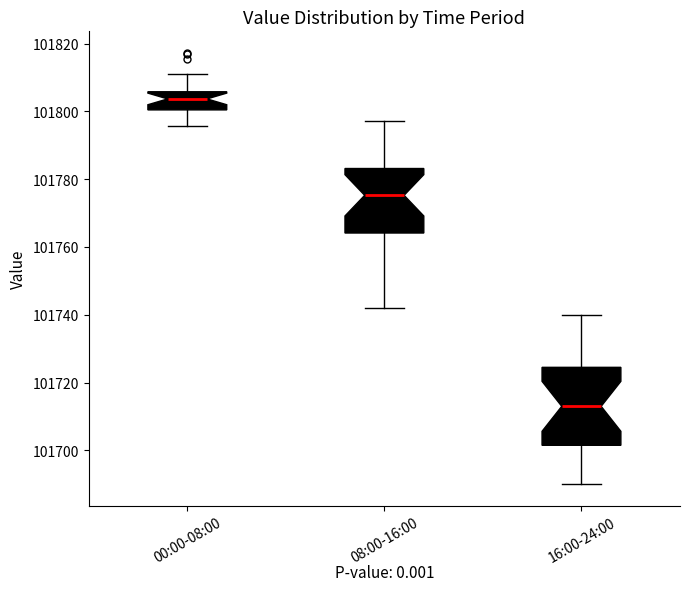

Reading left to right, read every box against the y-axis: the position of its median line, the range the box covers, and the ends of its whiskers. The values are not printed on the chart, so give them approximately, as read against the axis.

00:00-08:00: median 101804, box 101800 to 101806, whiskers 101796 to 101812
08:00-16:00: median 101776, box 101764 to 101784, whiskers 101742 to 101798
16:00-24:00: median 101714, box 101702 to 101724, whiskers 101690 to 101740